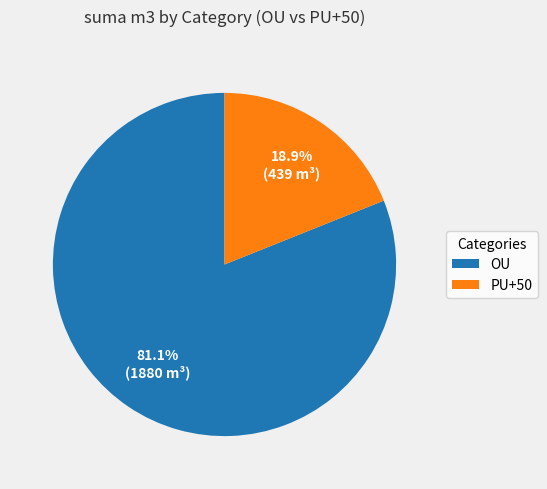

To the nearest percent, what percentage of the pie is OU?

81%